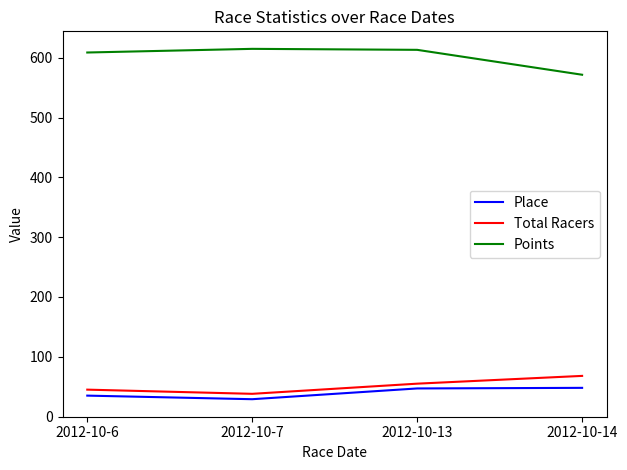

What is the difference between the Place values at 2012-10-13 and 2012-10-14?

1.0